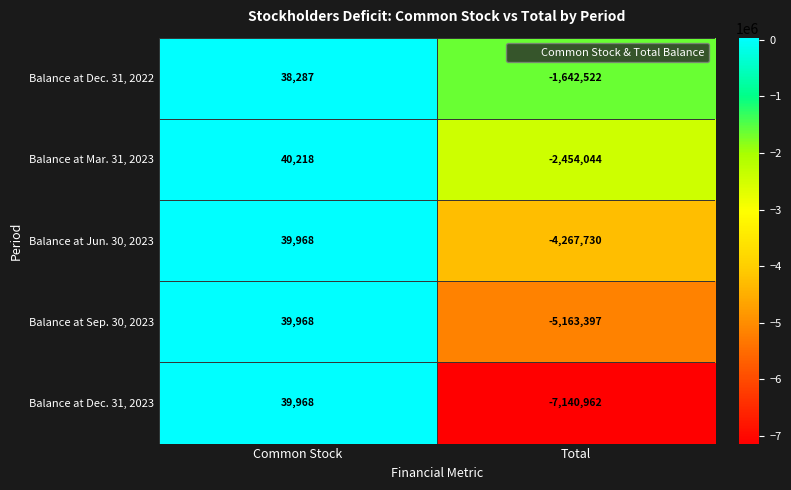

What is the greatest value displayed?

40218